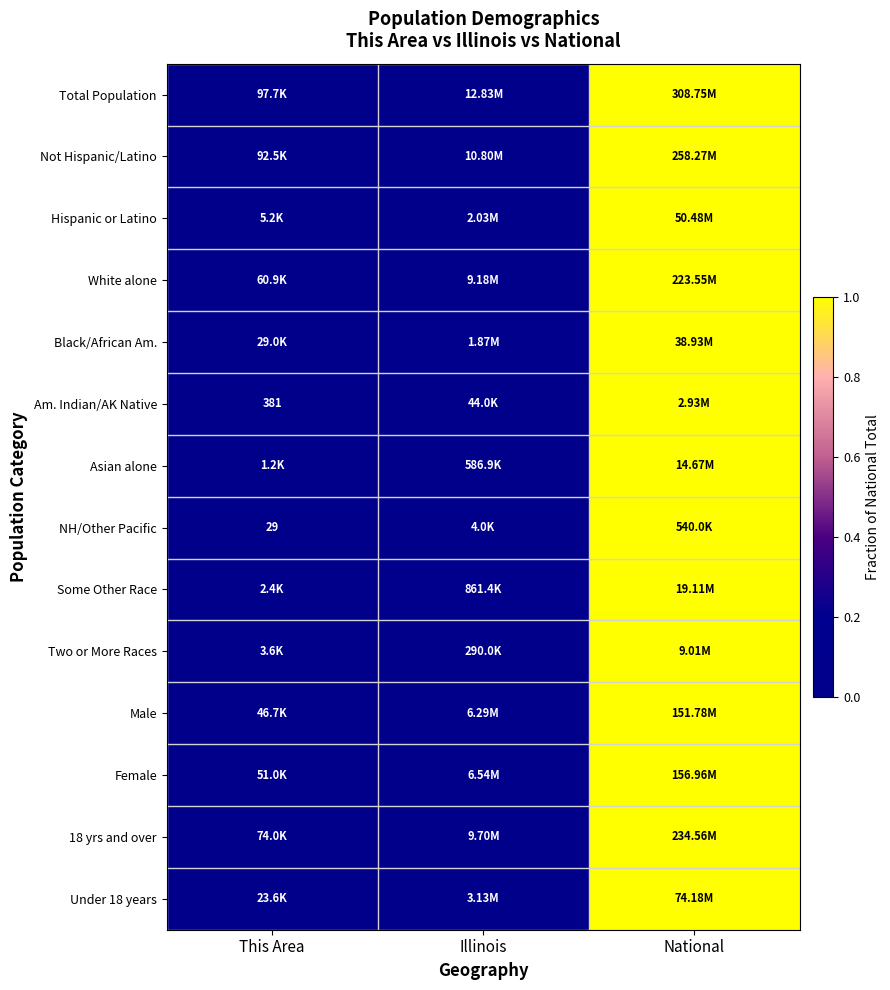

At which label is Hispanic or Latino closest to 0?

This Area